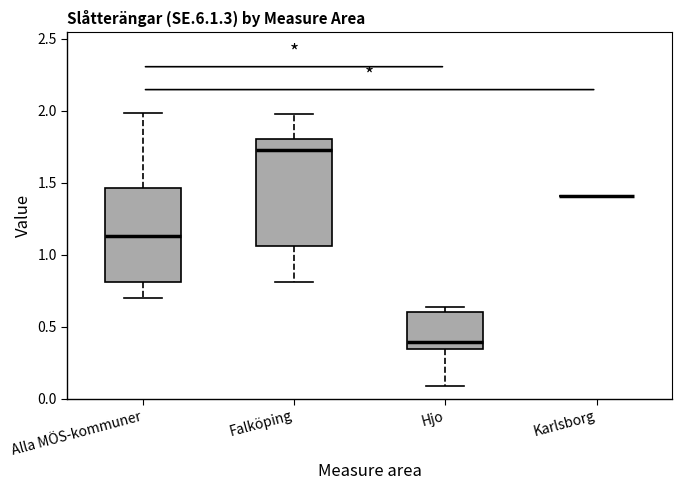

Reading left to right, read every box against the y-axis: the position of its median line, the range the box covers, and the ends of its whiskers. The values are not printed on the chart, so give them approximately, as read against the axis.

Alla MÖS-kommuner: median 1.15, box 0.80 to 1.45, whiskers 0.70 to 2.00
Falköping: median 1.70, box 1.05 to 1.80, whiskers 0.80 to 1.95
Hjo: median 0.40, box 0.35 to 0.60, whiskers 0.10 to 0.65
Karlsborg: box collapsed to a line at 1.40, whiskers 1.40 to 1.40